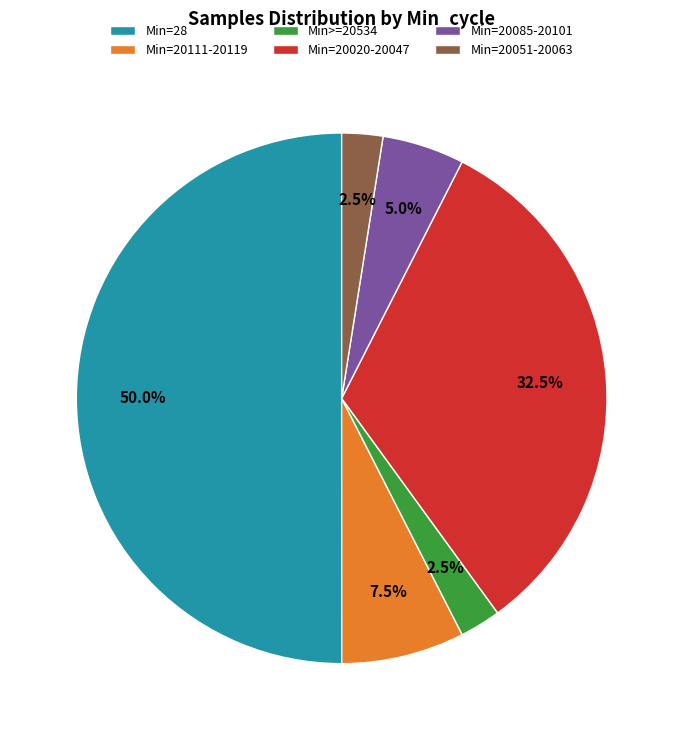

Which has a higher value, Min=20085-20101 or Min>=20534?

Min=20085-20101